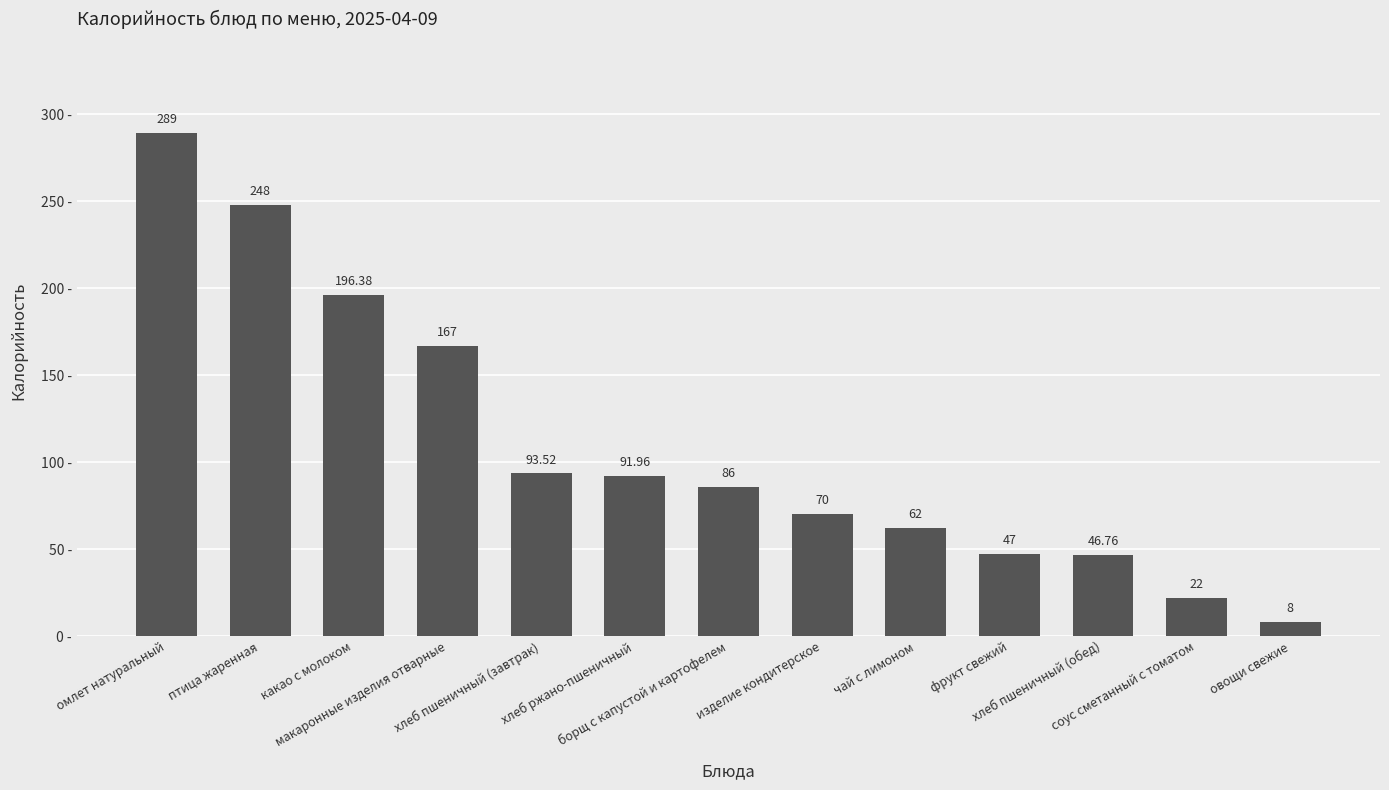

The chart shows a value of 196.4 at какао с молоком. True or false?

True